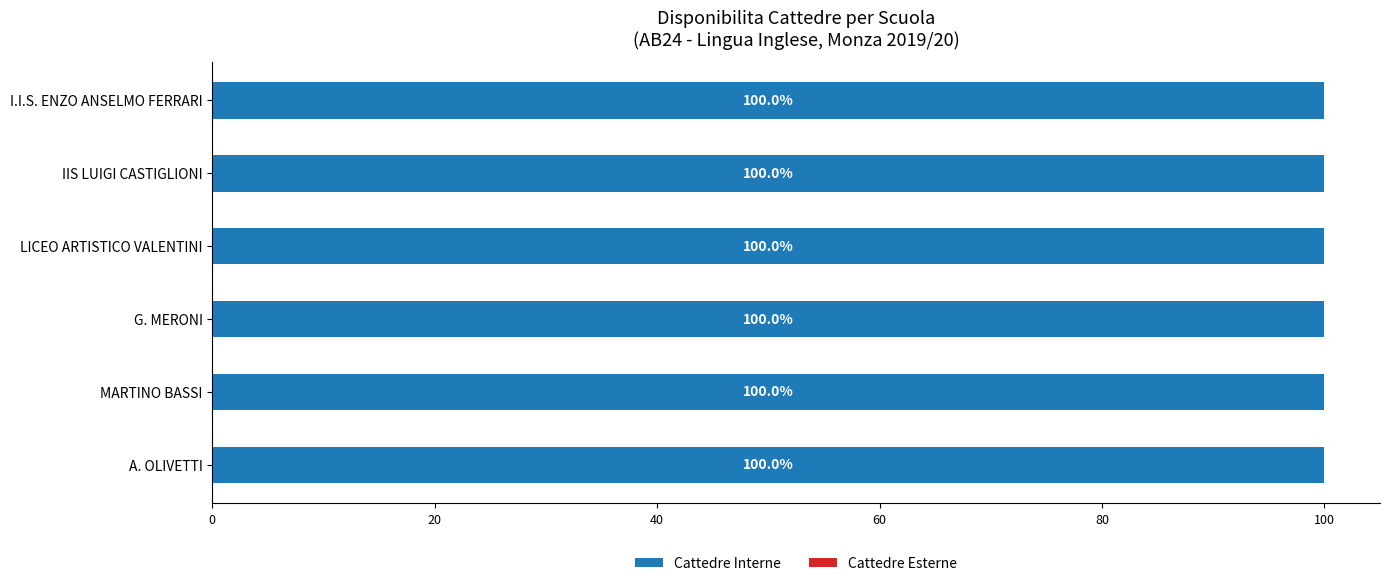

Is it true that DISPONIBILITA CATTEDRE INTERNE equals 1 at B. ZUCCHI?

False